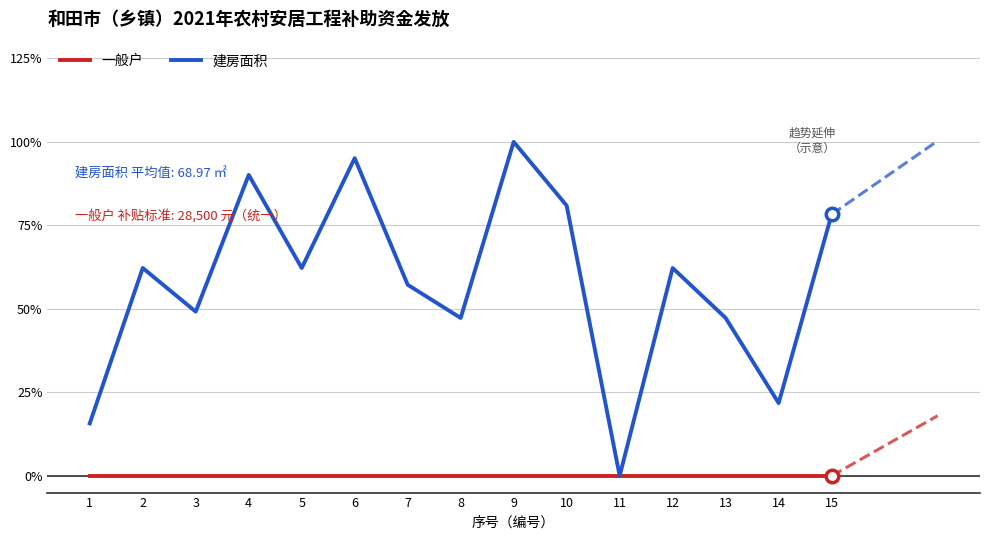

At how many categories does at least one series exceed 93?

2